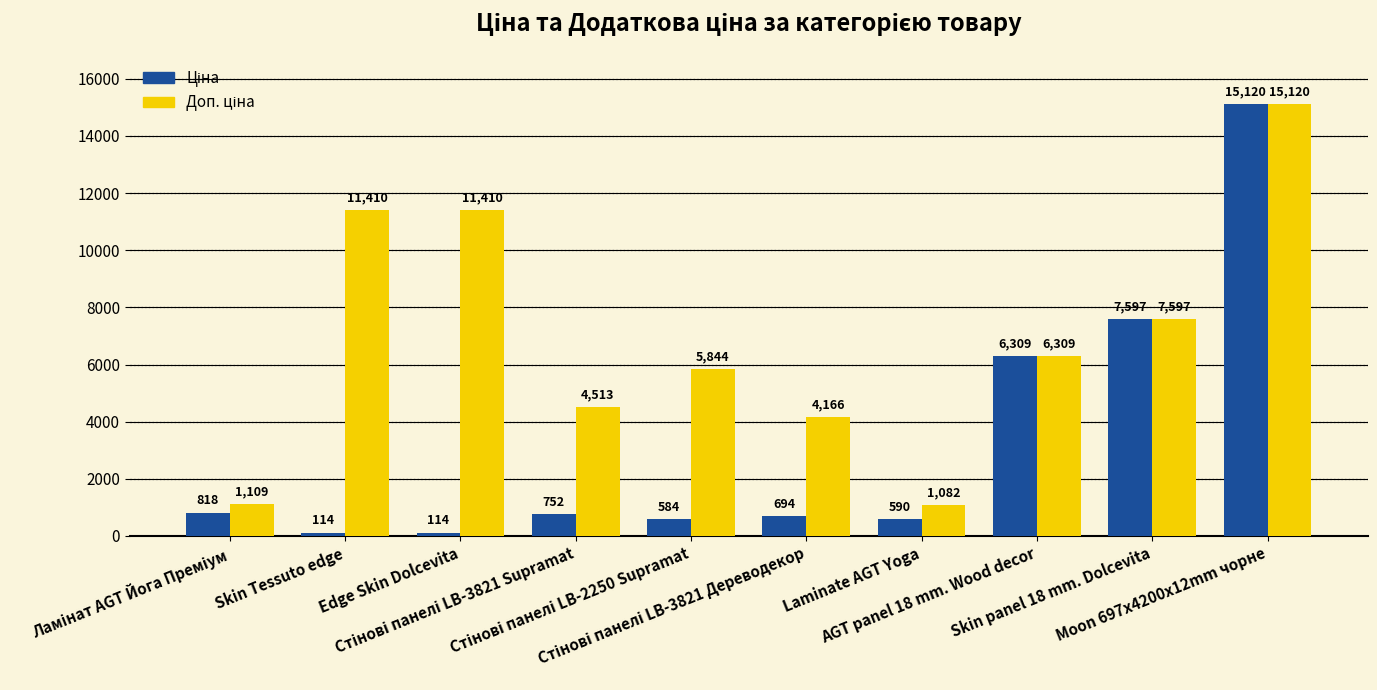

What is the minimum value shown in the chart?

114.1